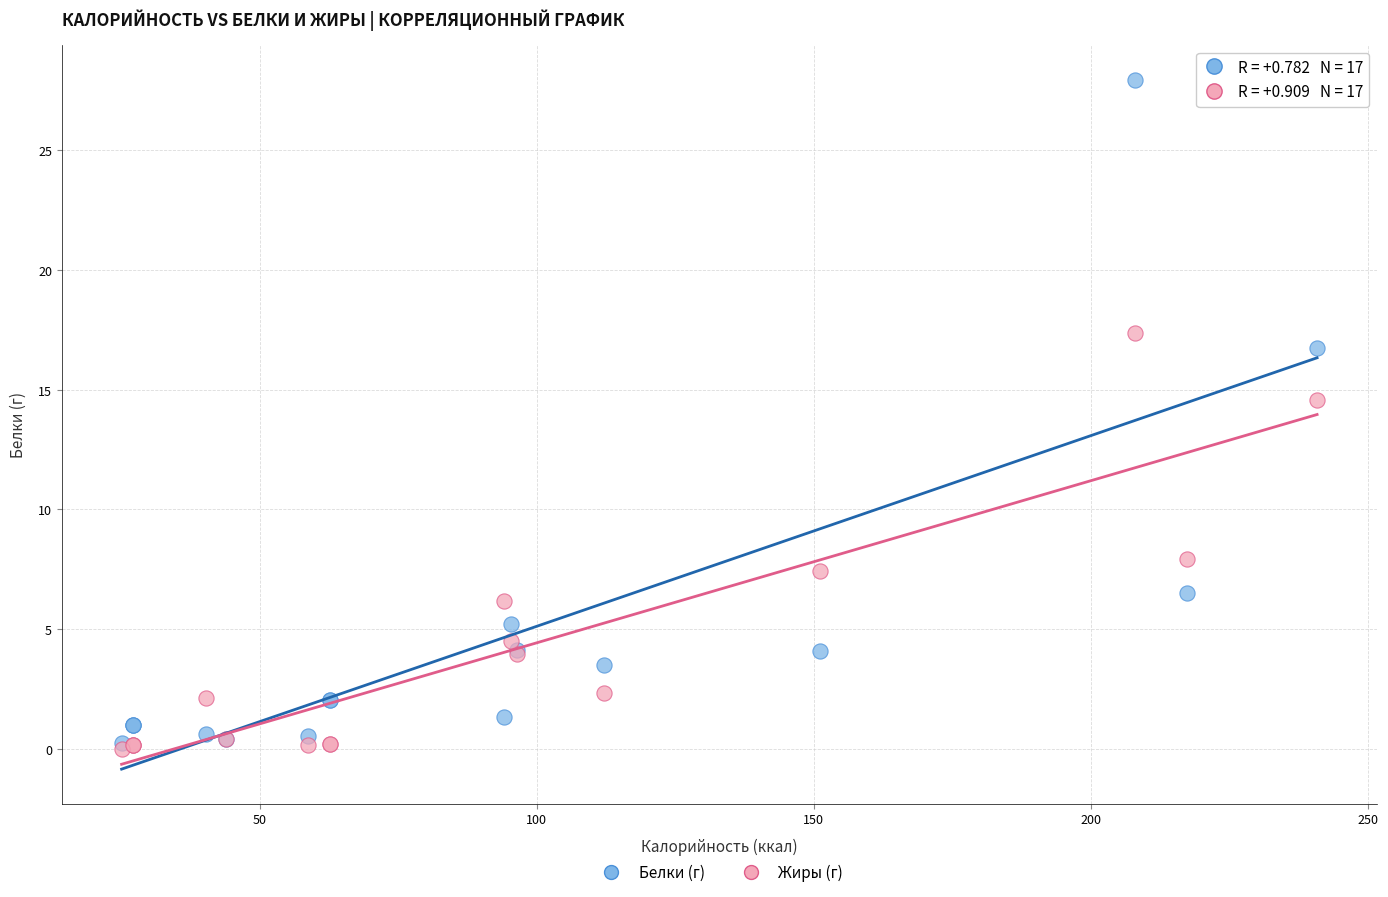

Across all series, what Y value is closest to 13?

14.6